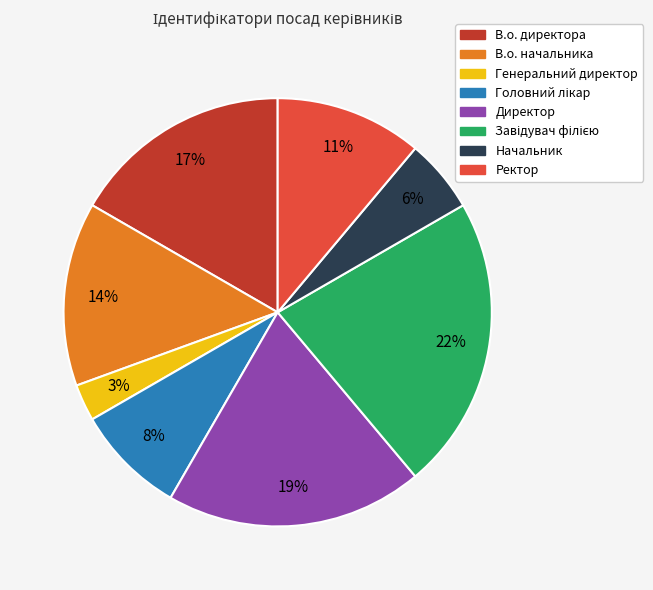

To the nearest percent, what is the difference between the largest and smallest slice percentages?

19%